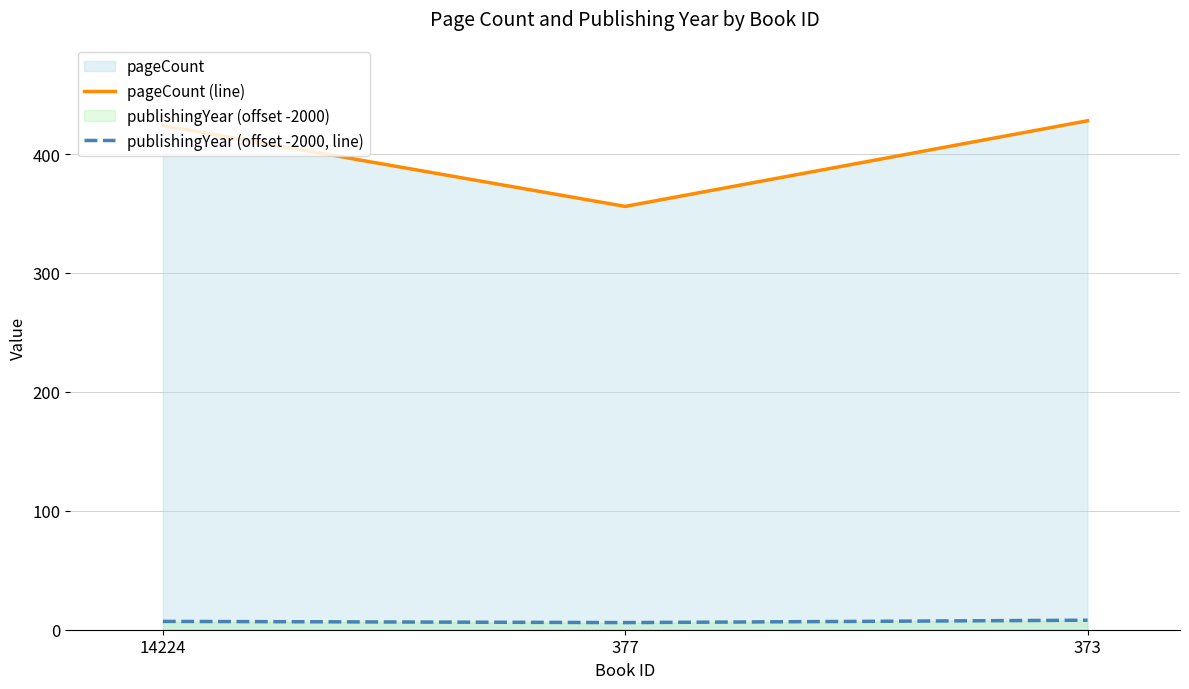

What is the value of the pageCount (line) point at the 3rd from the left?

428